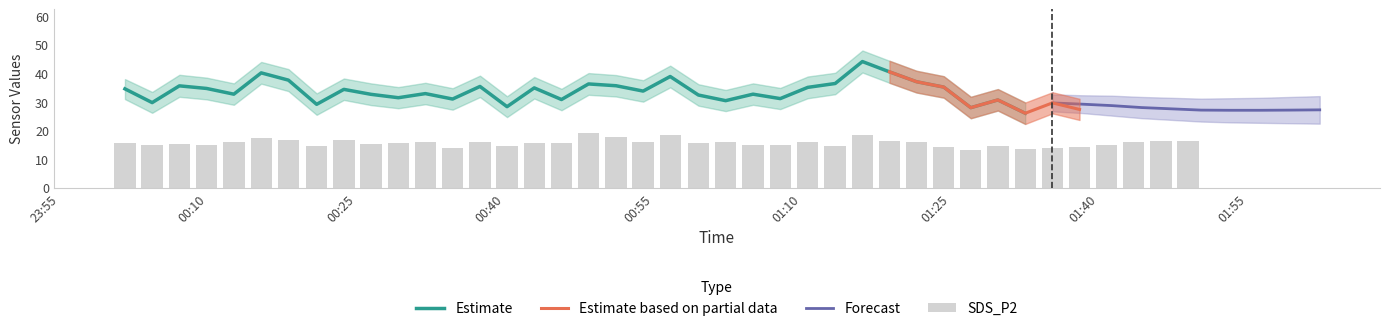

Is it true that SDS_P2 equals 4.3 at 2022/03/06 00:48:26?

False